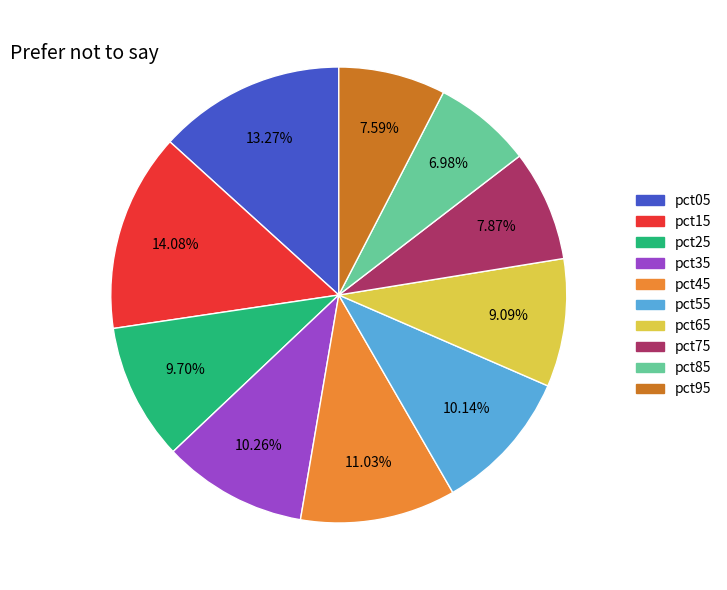

Does any single category account for the majority?

No